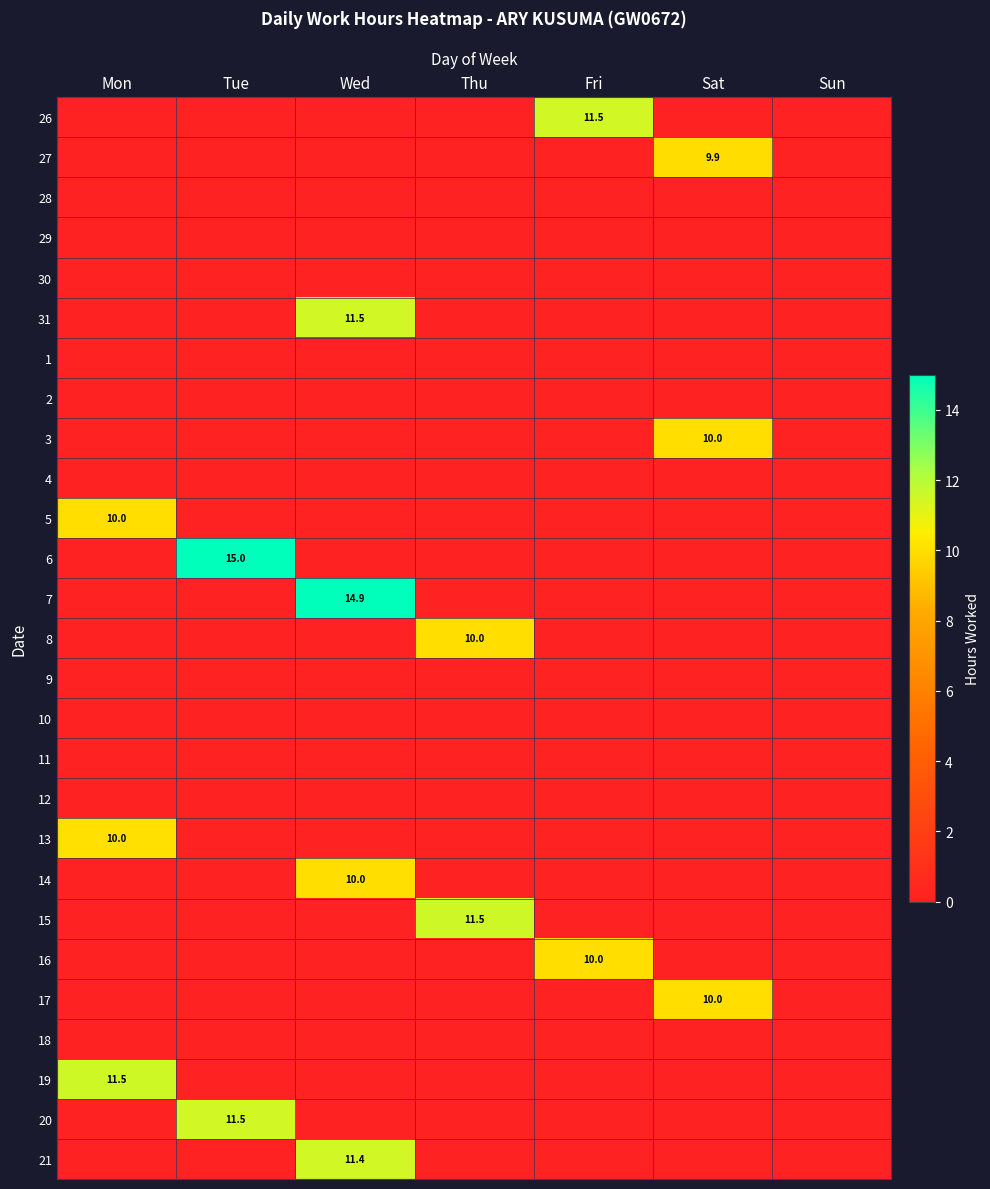

Rank the series at Wed from lowest to highest value.

26, 27, 28, 29, 30, 1, 2, 3, 4, 5, 6, 8, 9, 10, 11, 12, 13, 15, 16, 17, 18, 19, 20, 14, 21, 31, 7